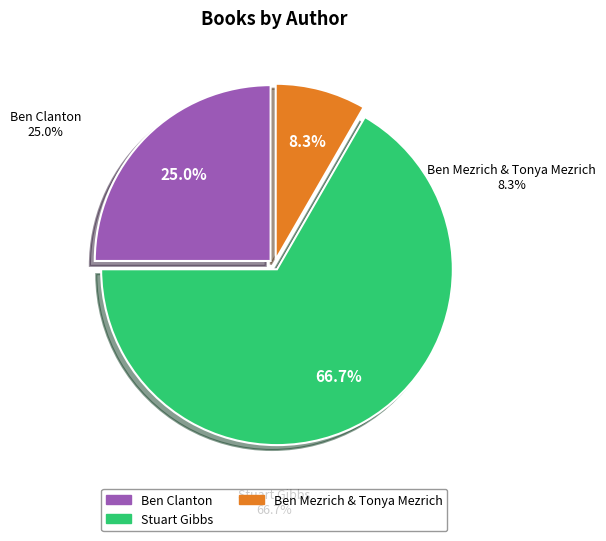

Is there any slice that represents more than half of the pie?

Yes